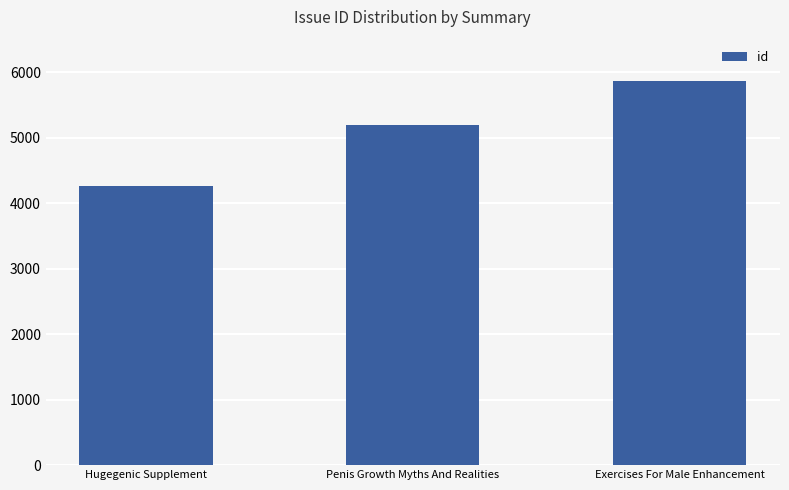

What is the minimum value shown in the chart?

4262